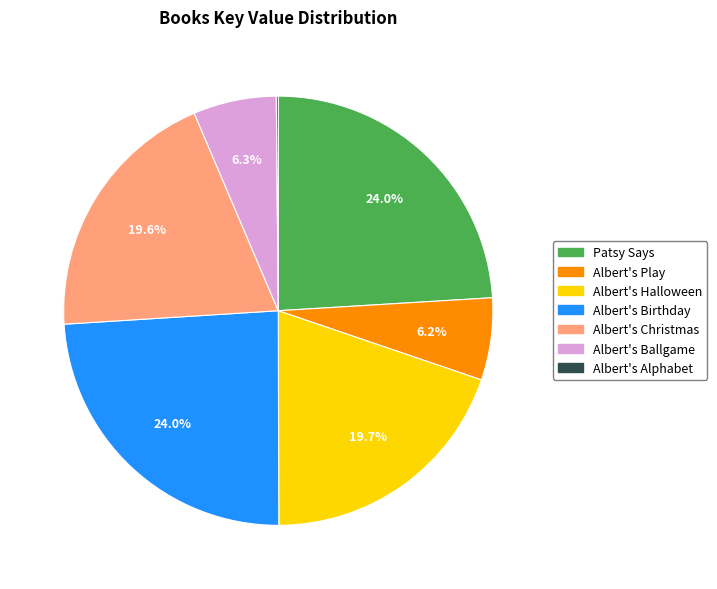

What percentage do Albert's Play and Patsy Says together represent?

30.2%